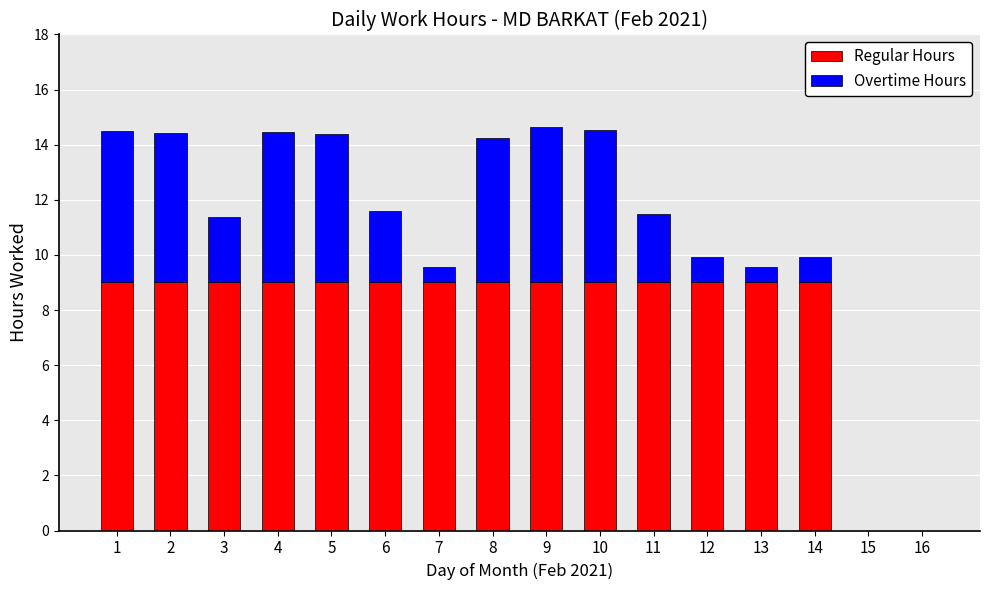

What is the total value across all series at 6?

11.6